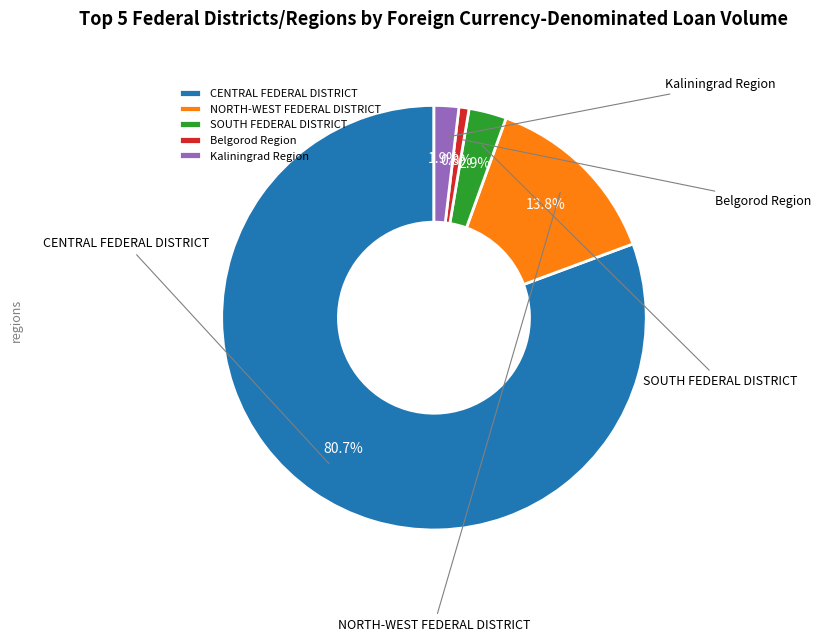

Between NORTH-WEST FEDERAL DISTRICT and SOUTH FEDERAL DISTRICT, which is larger?

NORTH-WEST FEDERAL DISTRICT